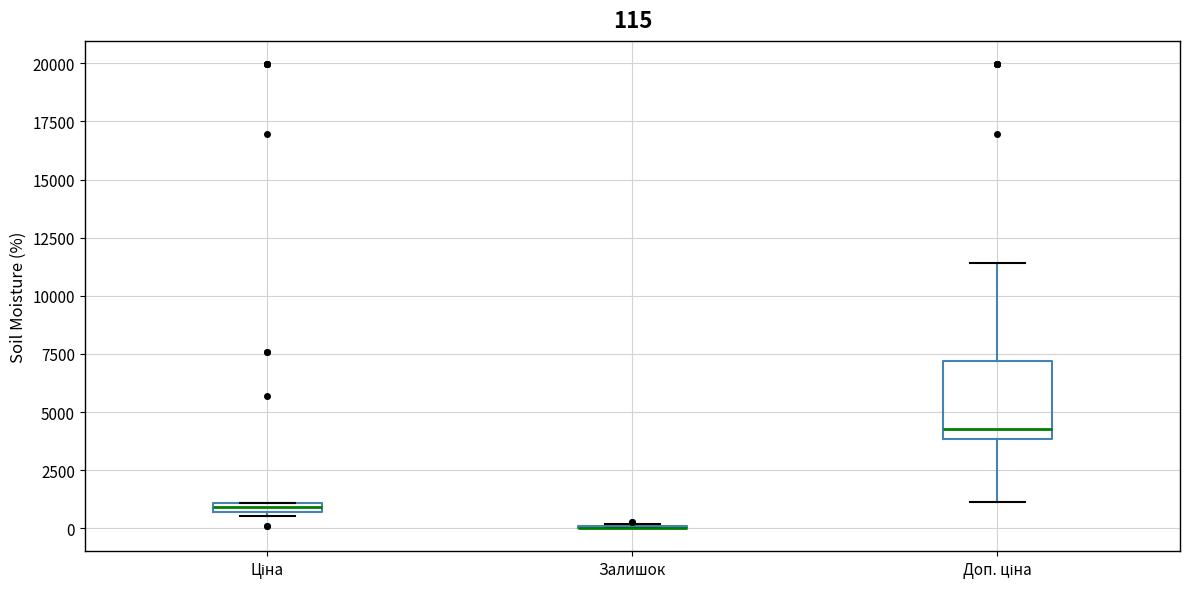

Which box is the tallest, from its lower edge to its upper edge?

Доп. ціна